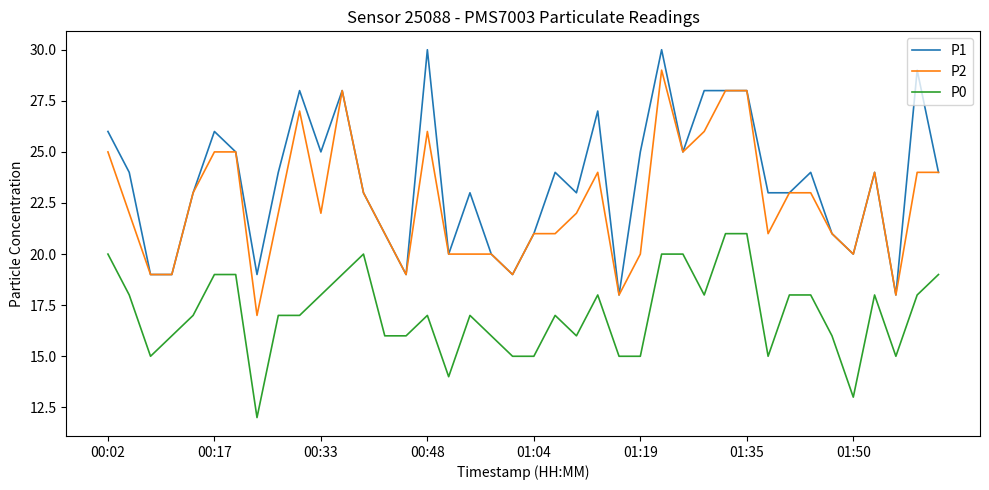

How many categories are shown in the chart?

40